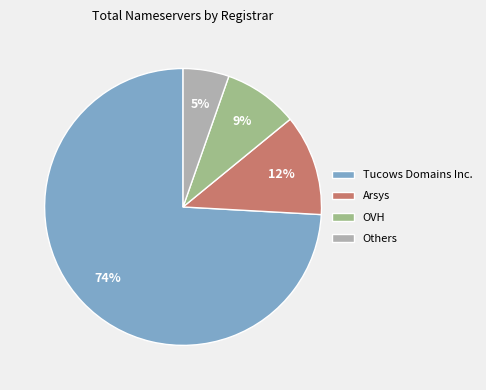

Combined, do Arsys and Tucows Domains Inc. account for over 50%?

Yes